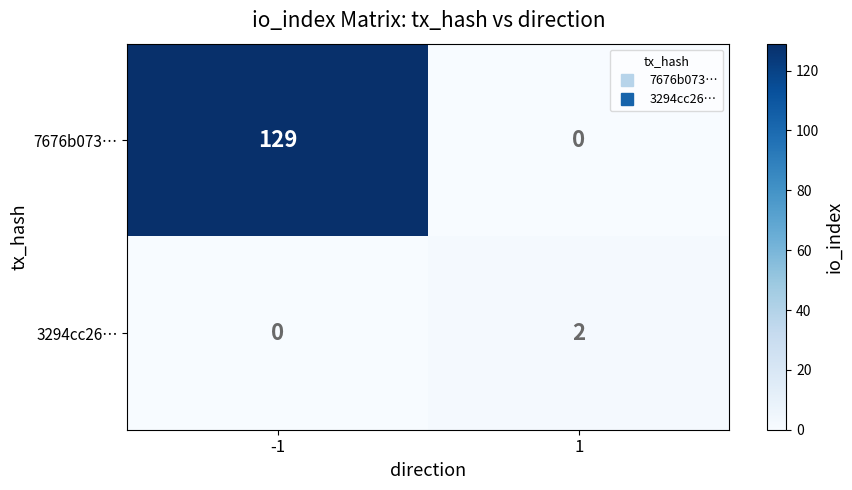

What is the sum of all 7676b073… values?

129